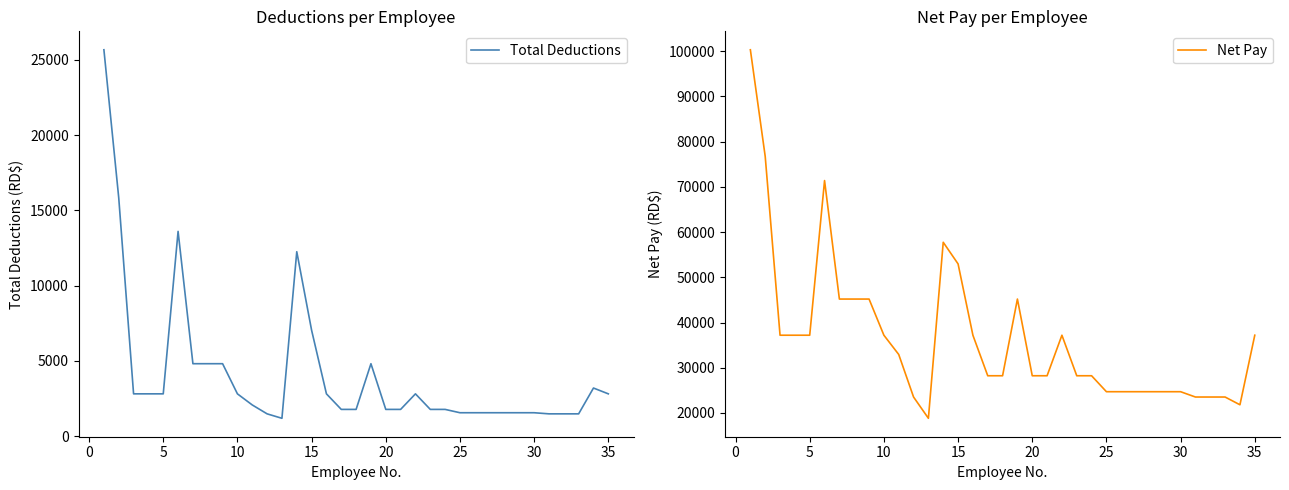

What is the maximum value for Total Deductions?

25667.9